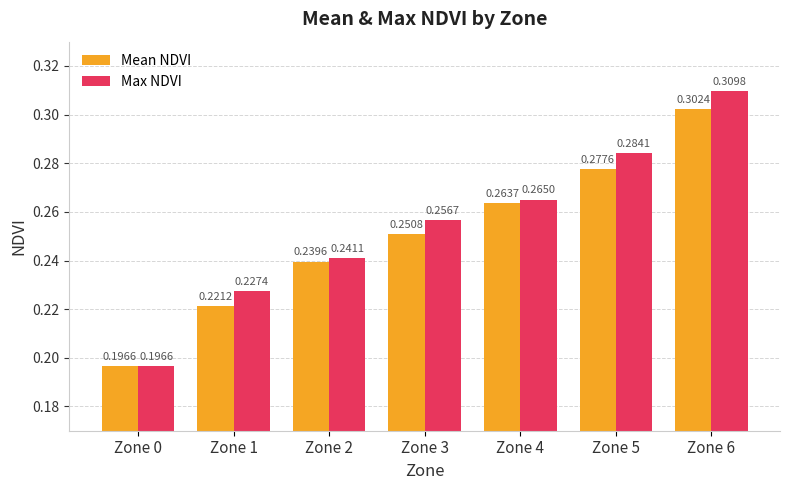

Which series has the widest spread of values?

Max NDVI